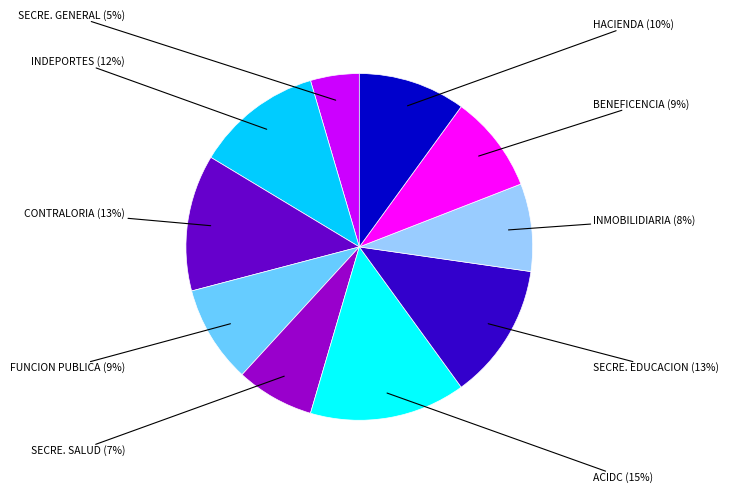

To the nearest percent, what percentage of the pie is CONTRALORIA?

13%